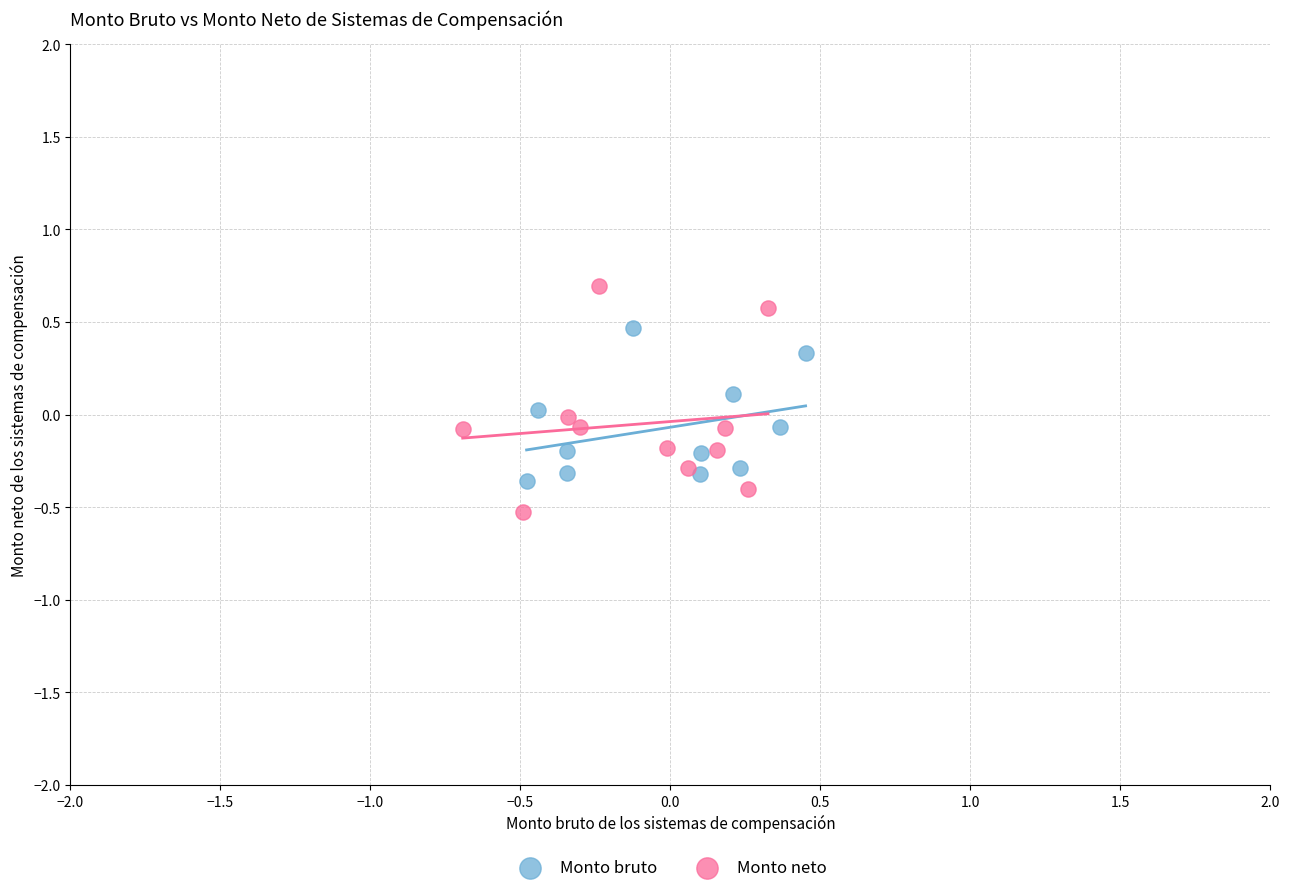

Which series has the widest spread of Y values?

Monto neto